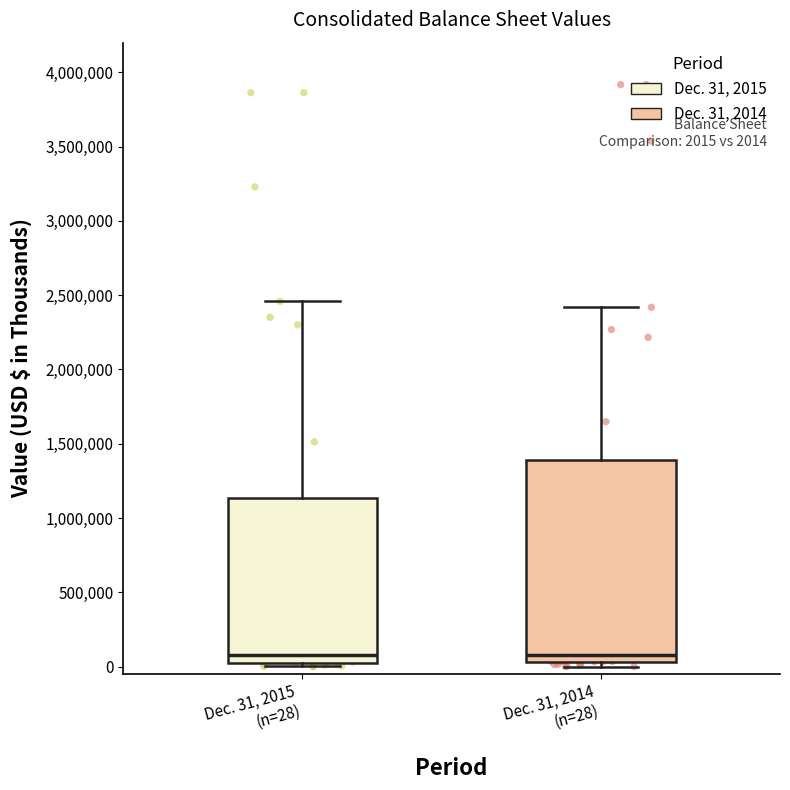

Which box is the tallest, from its lower edge to its upper edge?

Dec. 31, 2014 (n=28)